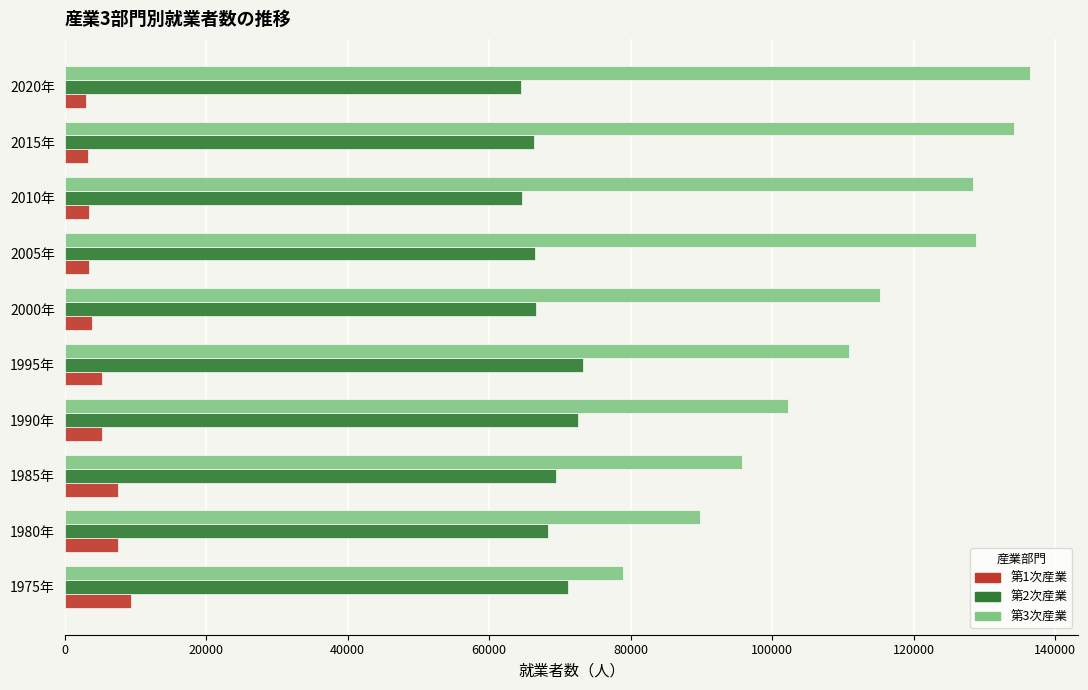

What is the difference between the maximum and minimum values in the 第2次産業 series?

8727